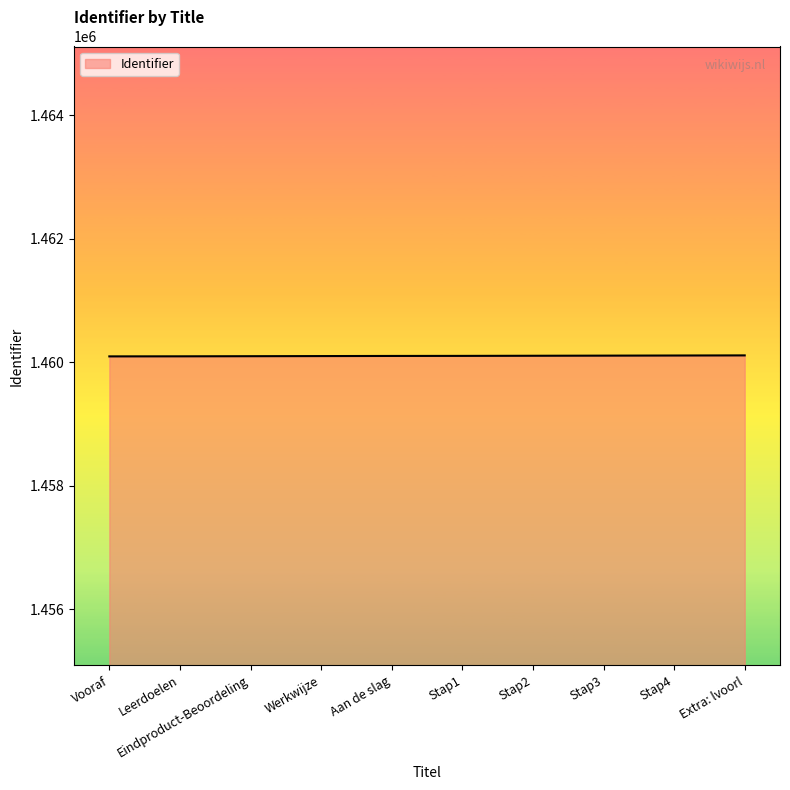

What is the smallest value displayed?

1460096